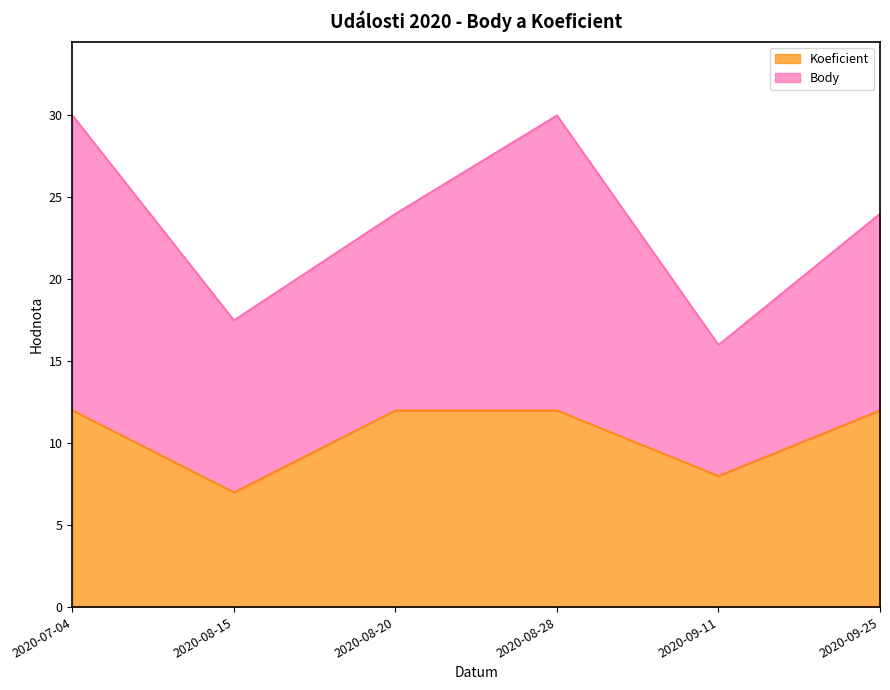

True or false: the data shows 19 at 2020-08-20.

False